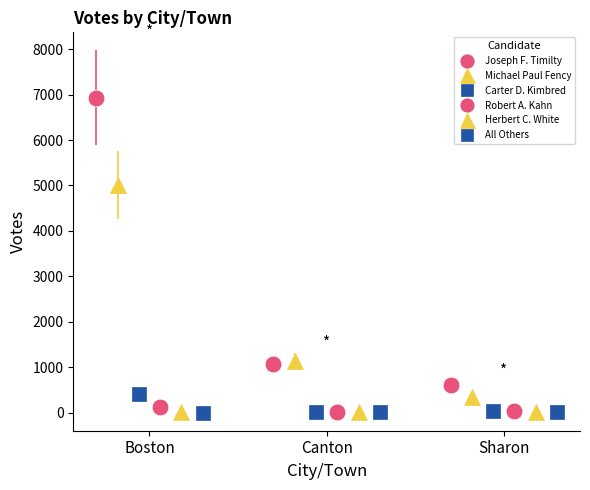

How many lines are shown in the chart?

6